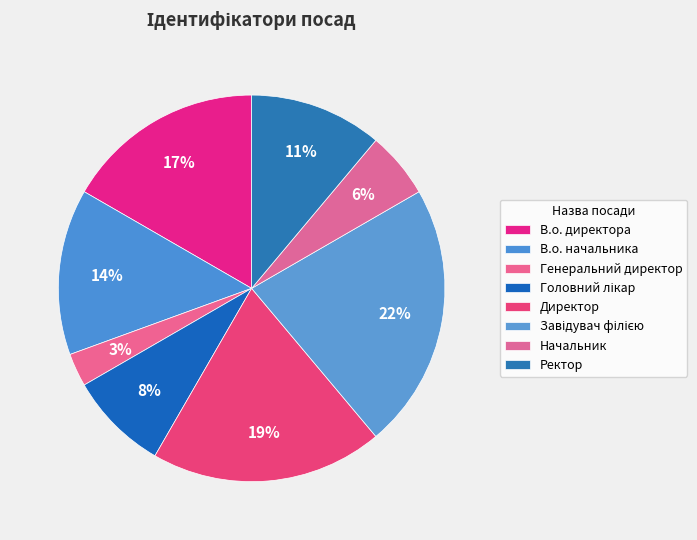

To the nearest percent, what is the difference between the В.о. директора and В.о. начальника slice percentages?

3%